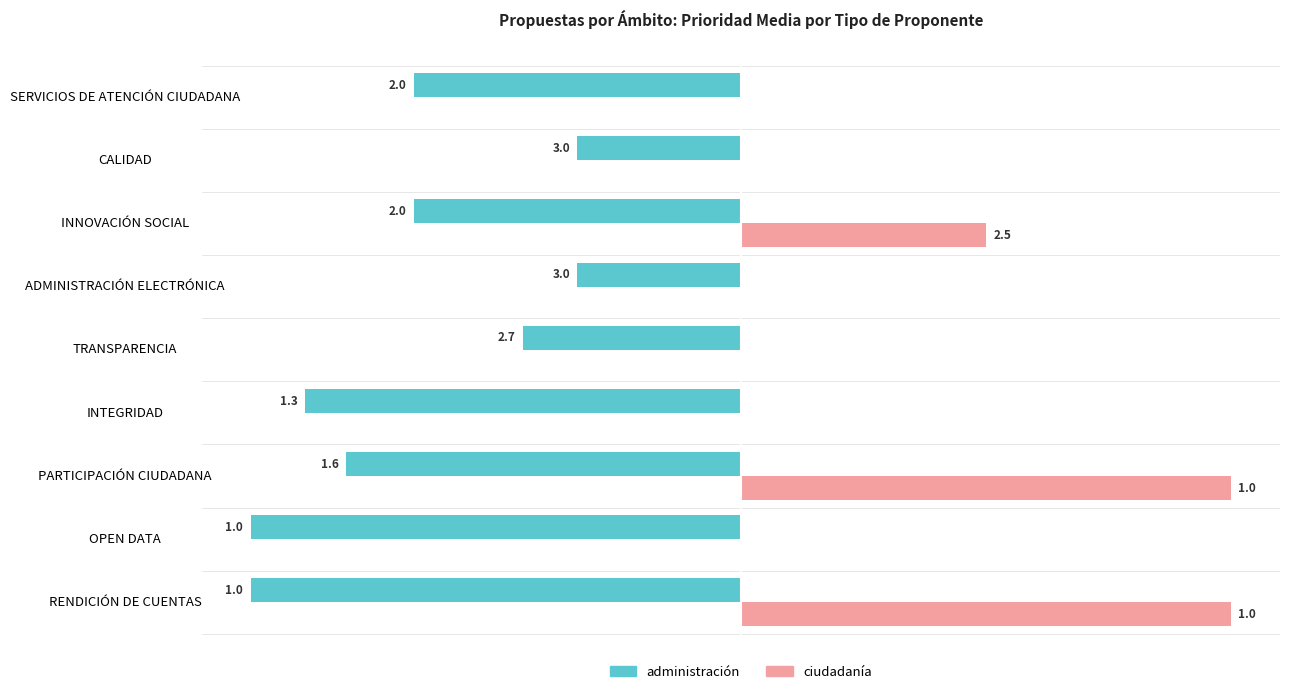

How many values in the administración series exceed -66?

3